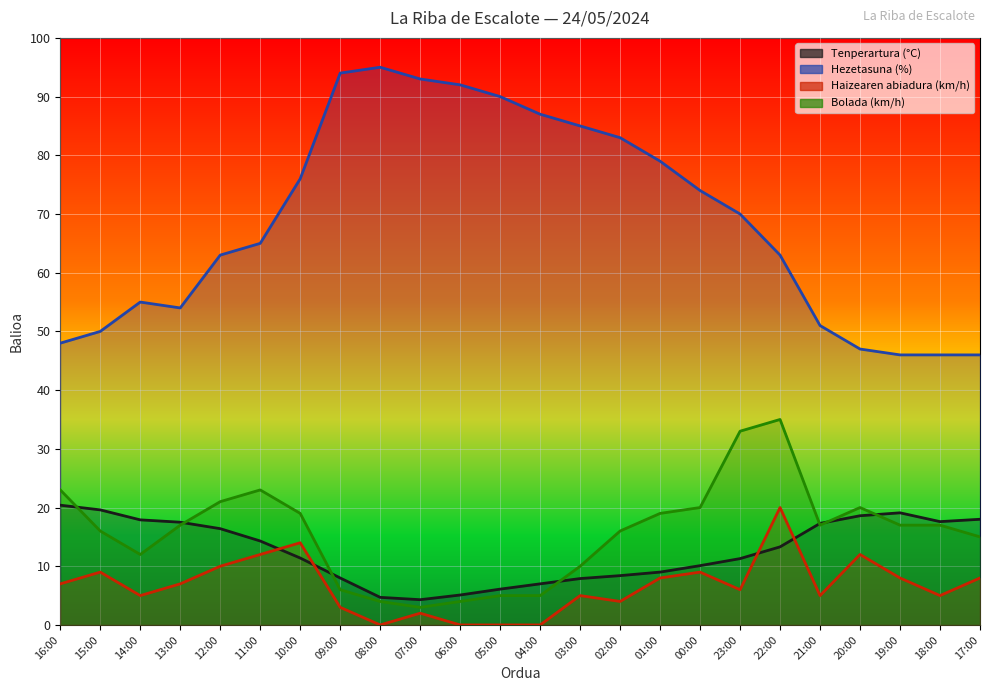

What is the spread (max minus min) of values at 00:00?

65.0